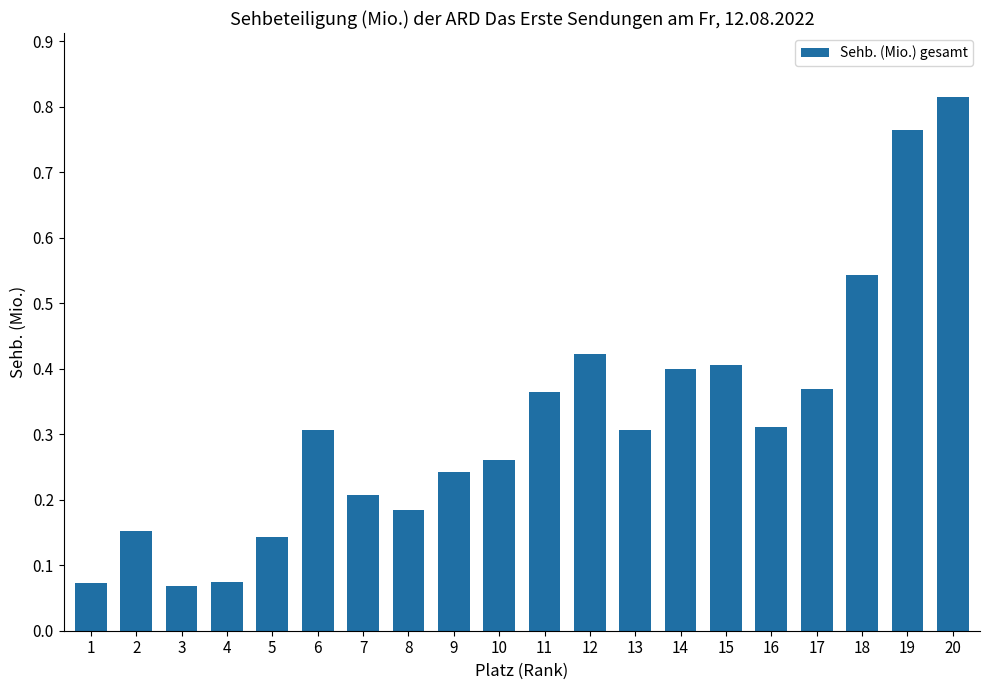

What is the sum of the values at 19 and 18?

1.3